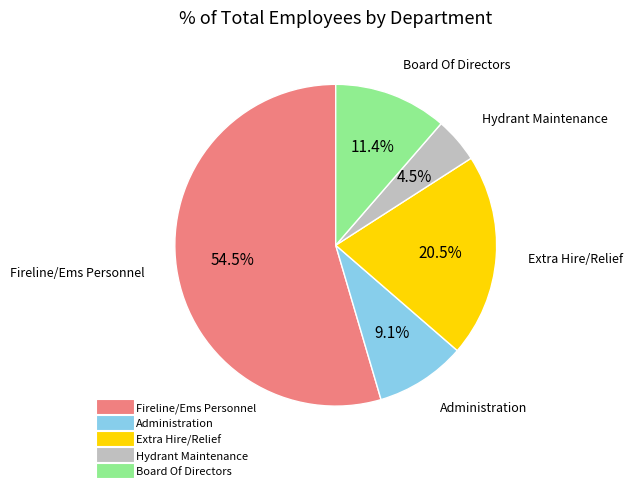

Is there any slice that represents more than half of the pie?

Yes